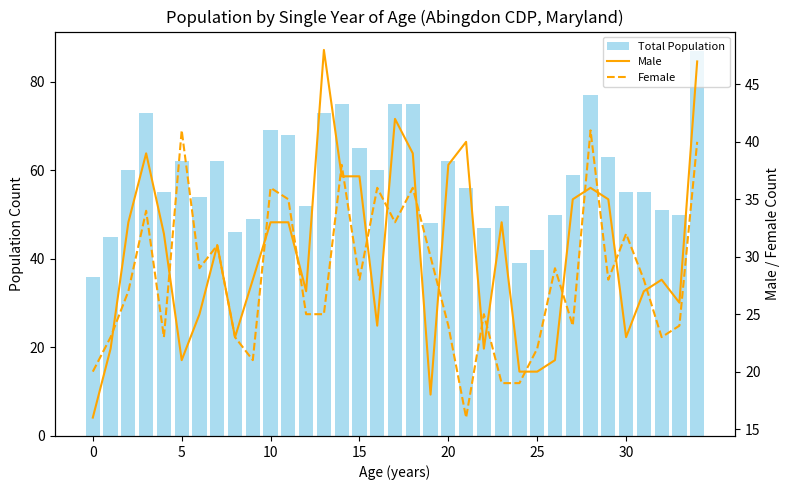

Is it true that Male equals 48 at 13?

True